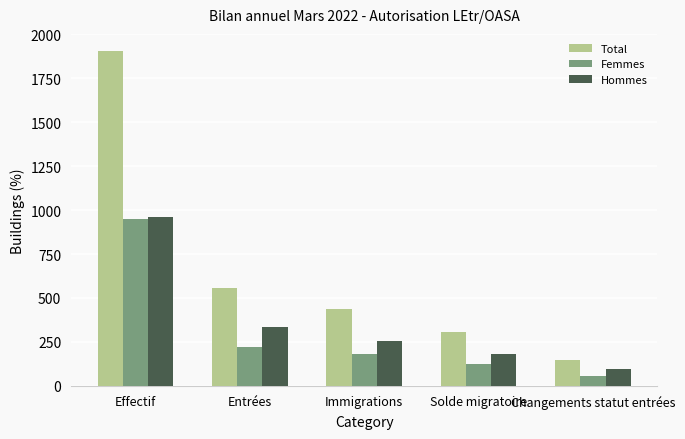

What is the value of the Hommes bar at the 4th from the left?

179